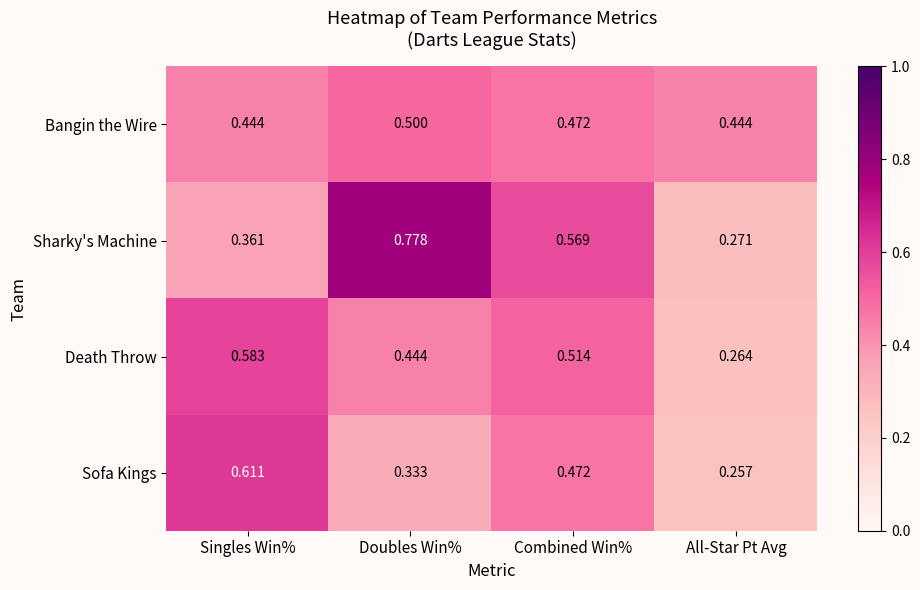

Which series has the largest total across all categories?

Sharky's Machine